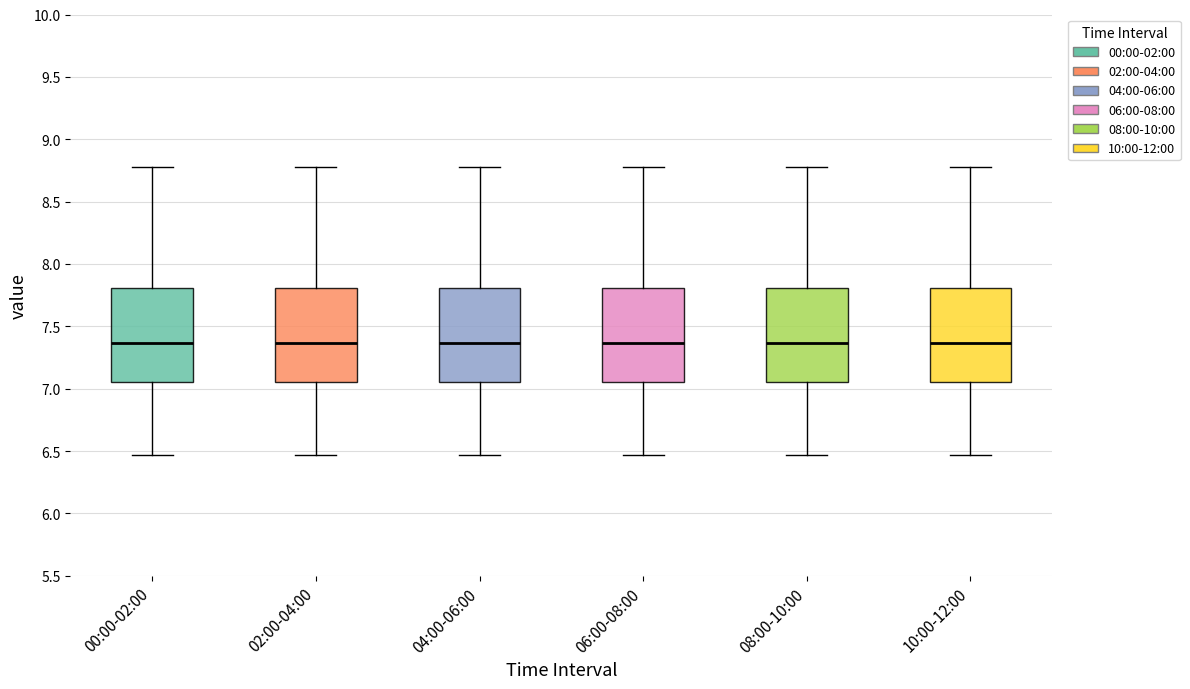

Where is the upper edge of the box for 02:00-04:00 on the y-axis? The values are not printed on the chart, so give them approximately, as read against the axis.

7.80